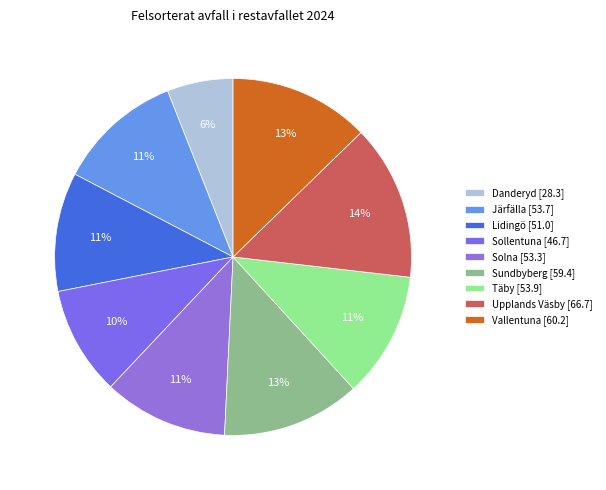

Which slice is the largest?

Upplands Väsby